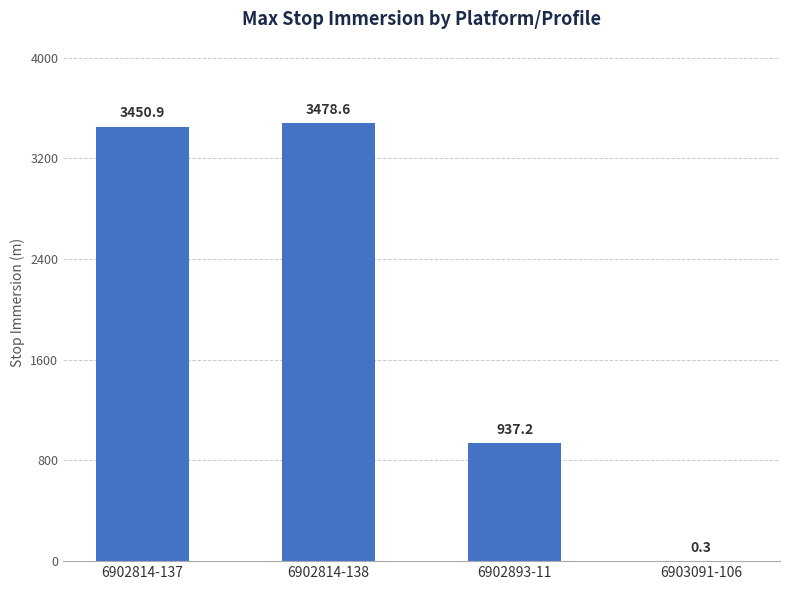

What is the maximum value shown in the chart?

3478.6